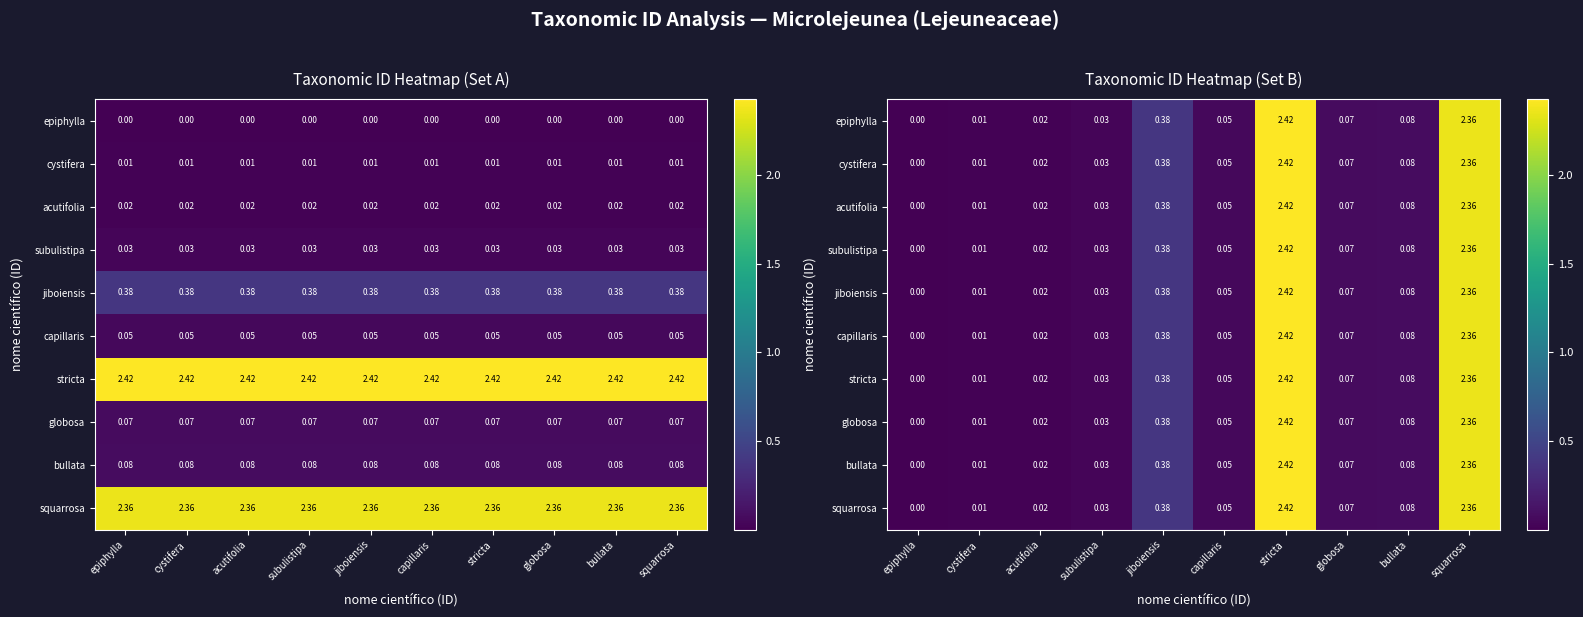

Which series has the largest range (max minus min)?

epiphylla